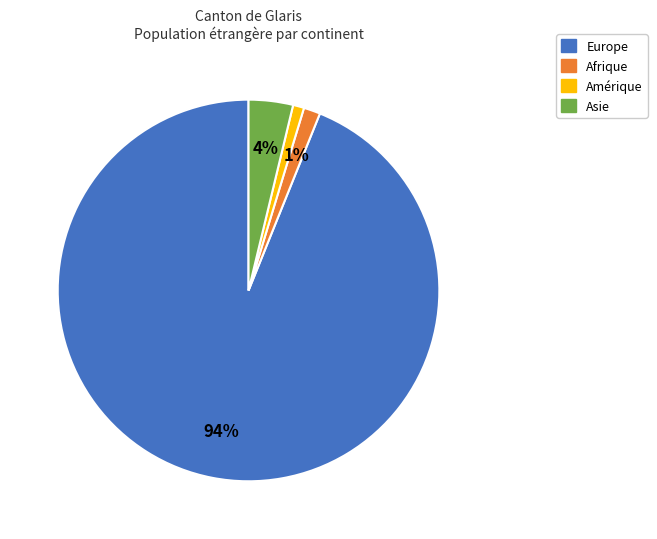

To the nearest percent, what is the average slice percentage?

25%